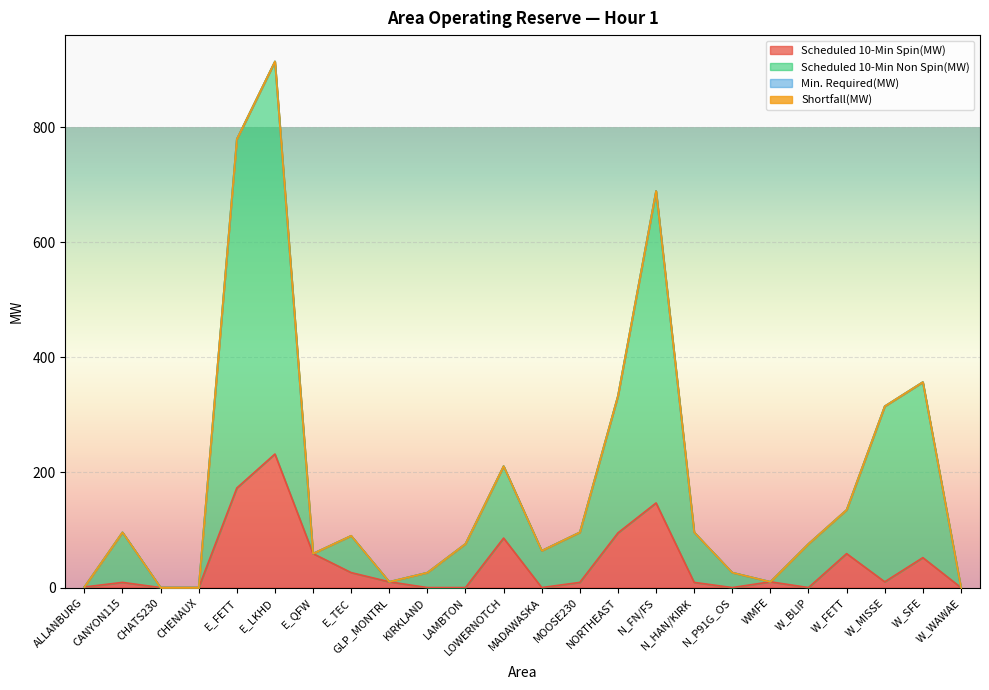

How many data points in Scheduled 10-Min Spin(MW) are less than 10?

12